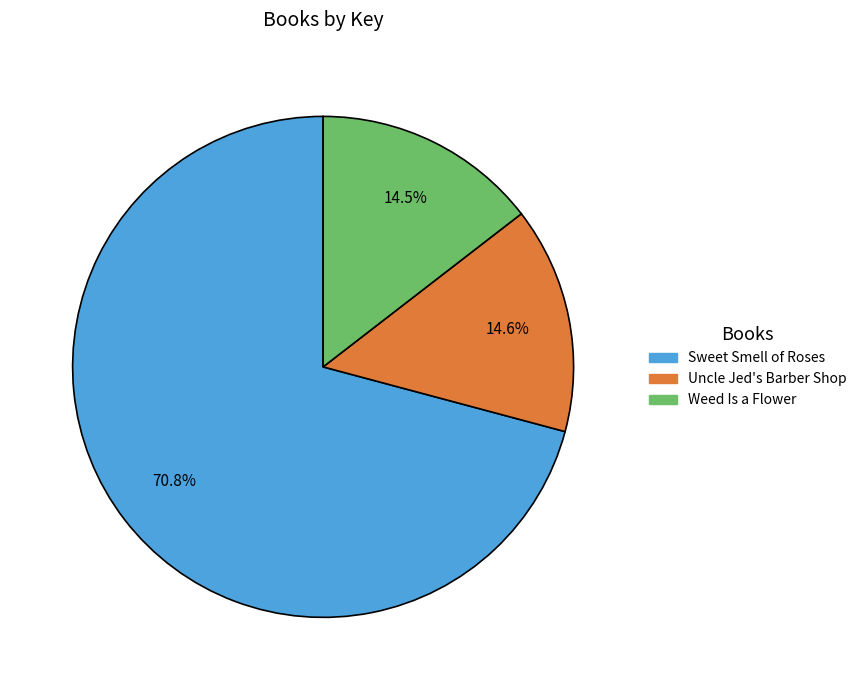

Is Sweet Smell of Roses the majority of the pie?

Yes